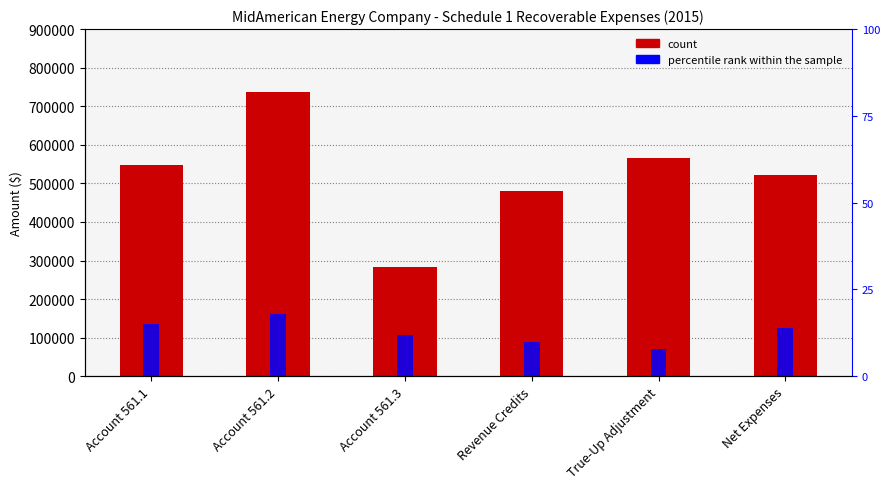

Reading left to right, list all the values displayed in this chart.

Amount ($): 547378	736524	283531	480000	566101	521332
percentile rank within the sample: 15	18	12	10	8	14